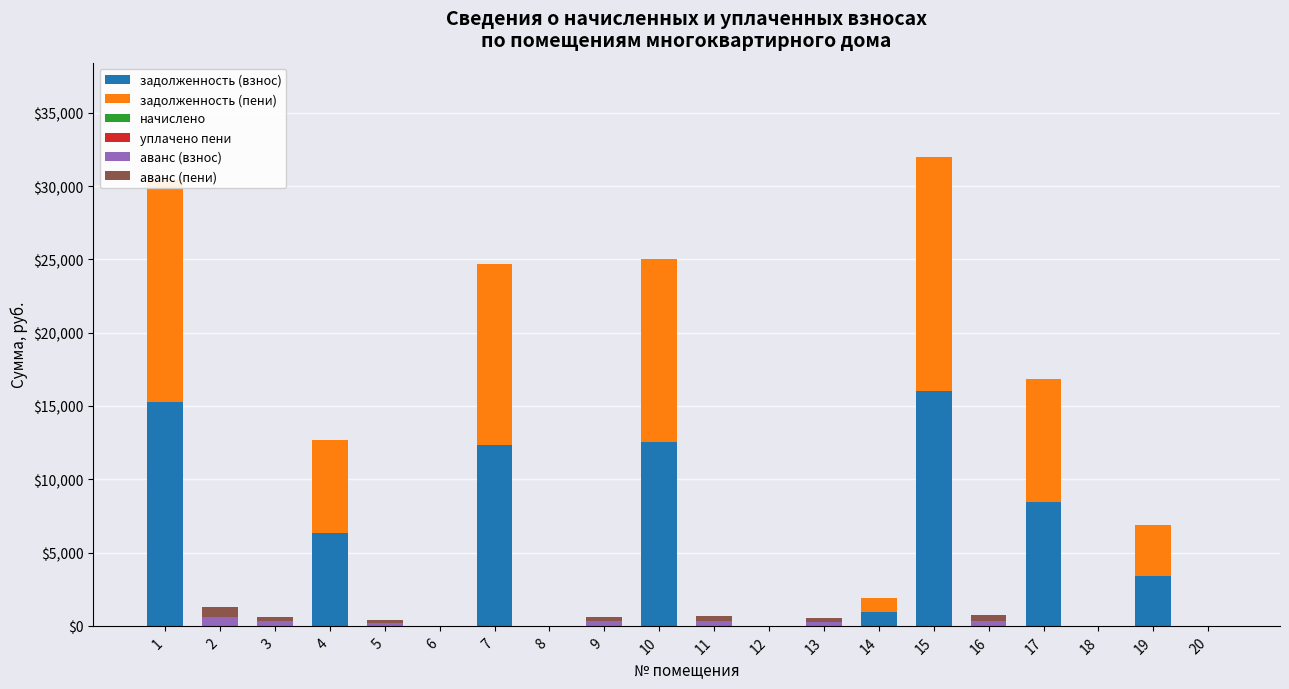

What is the maximum value for аванс (взнос)?

638.5